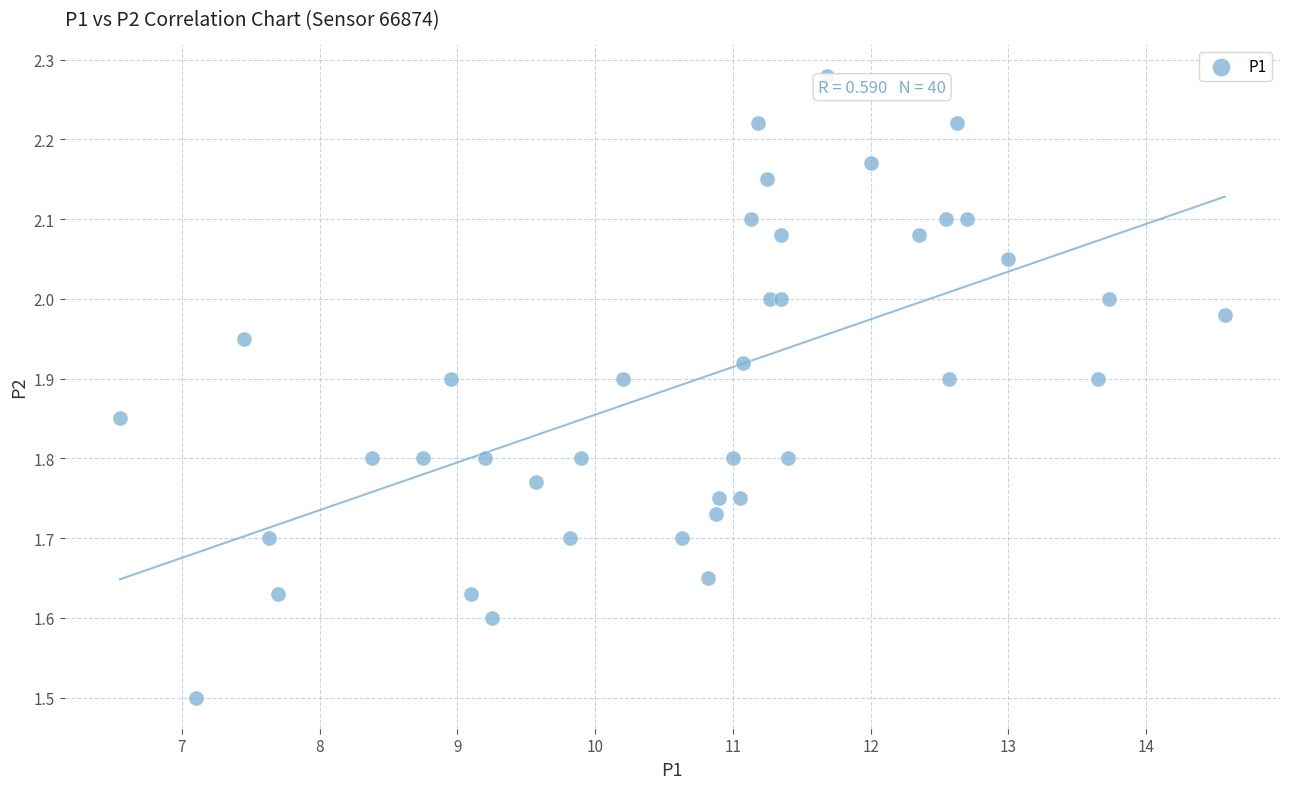

What Y value in the scatter plot is closest to 1?

1.5